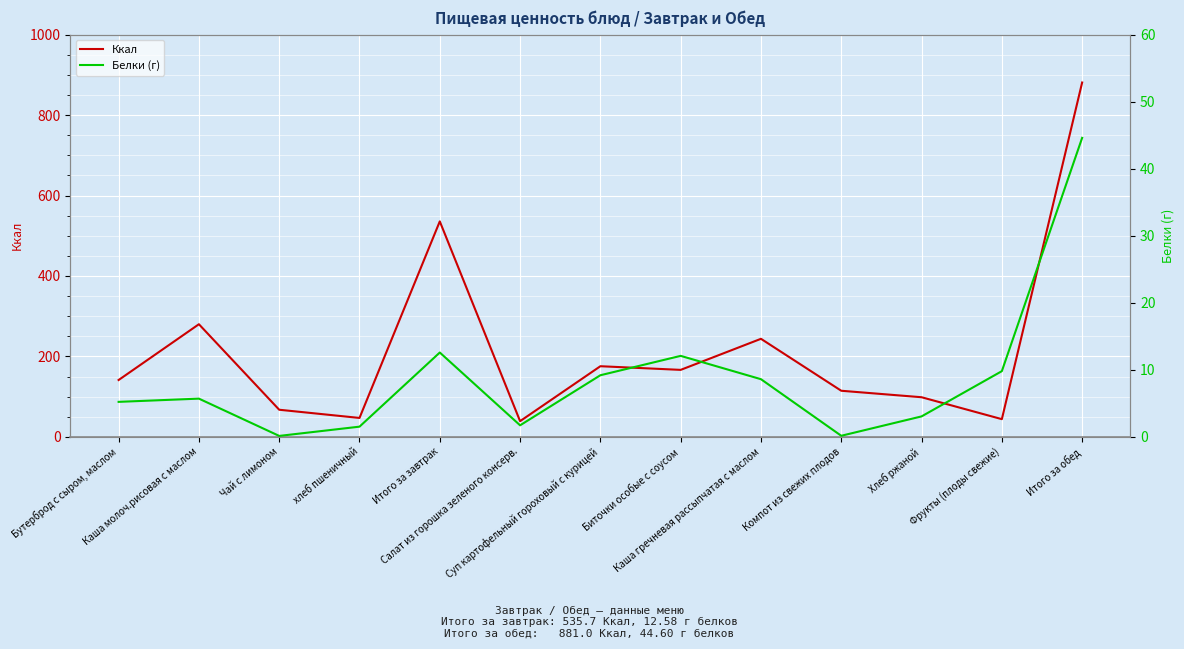

Where does the Ккал series first go above 141?

Бутерброд с сыром, маслом